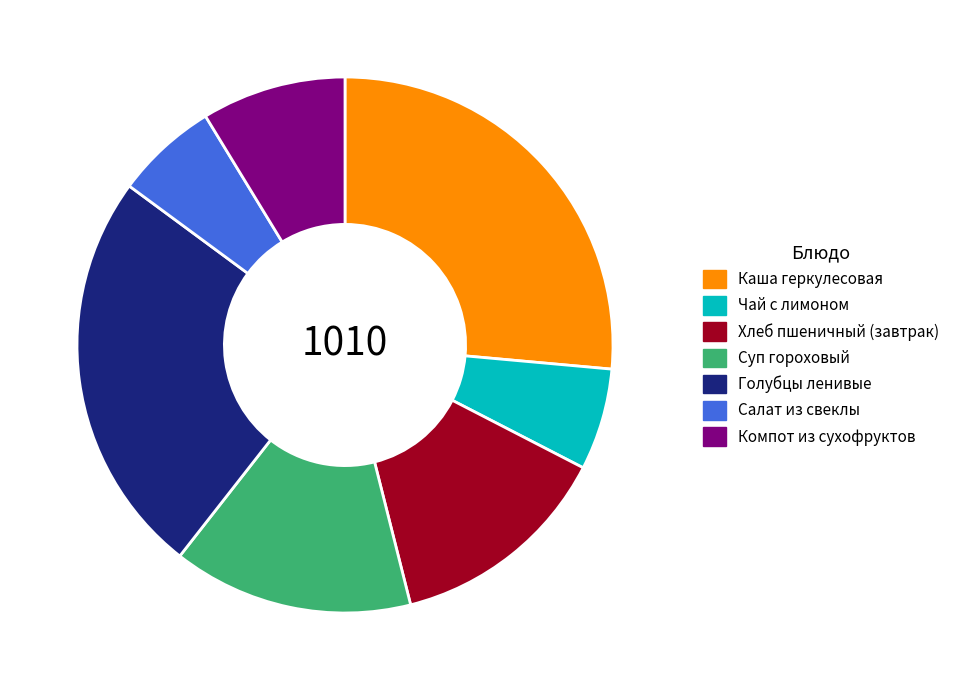

Approximately how many times larger is the value at Чай с лимоном compared to Салат из свеклы?

1.0